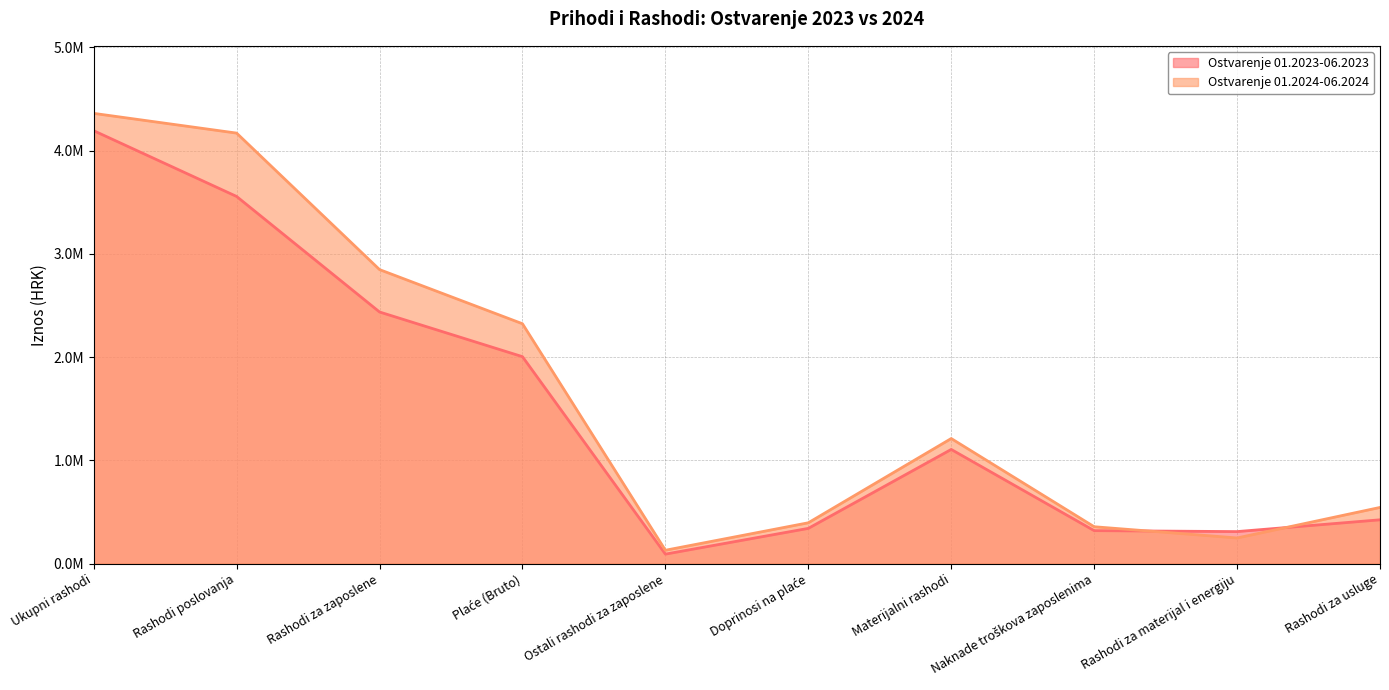

At which category is the sum across all series the highest?

Ukupni rashodi